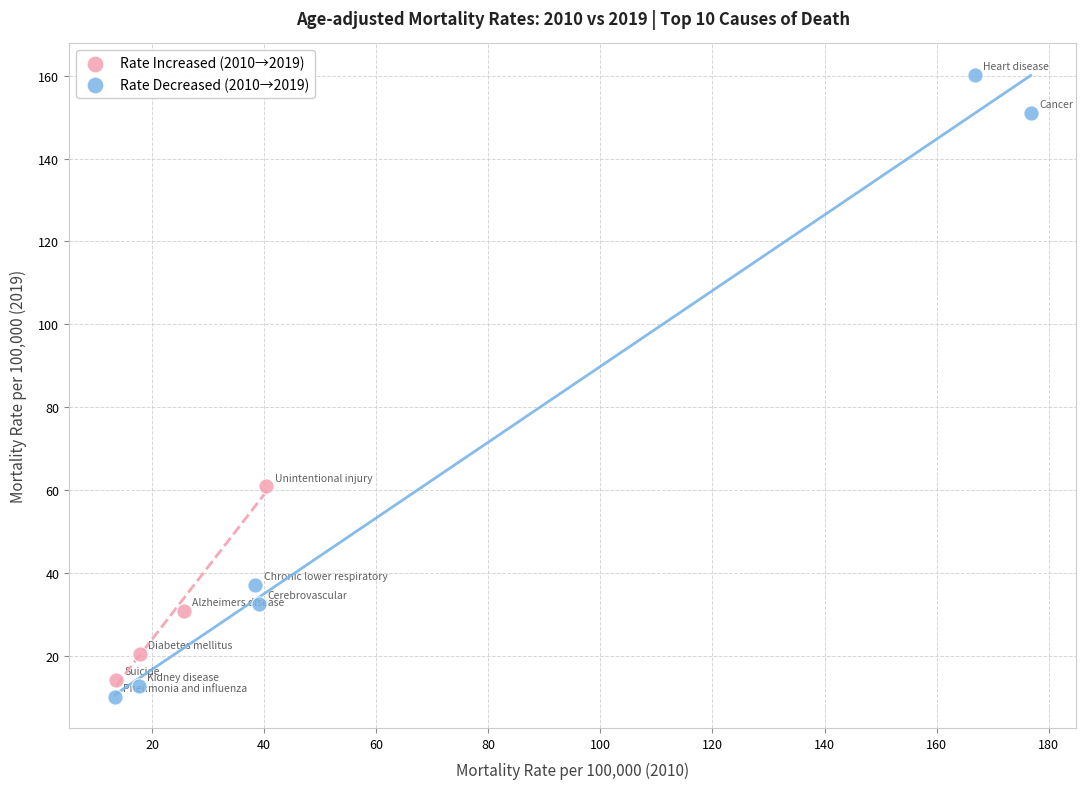

Which series contains the lowest Y value?

Rate Decreased (2010→2019)